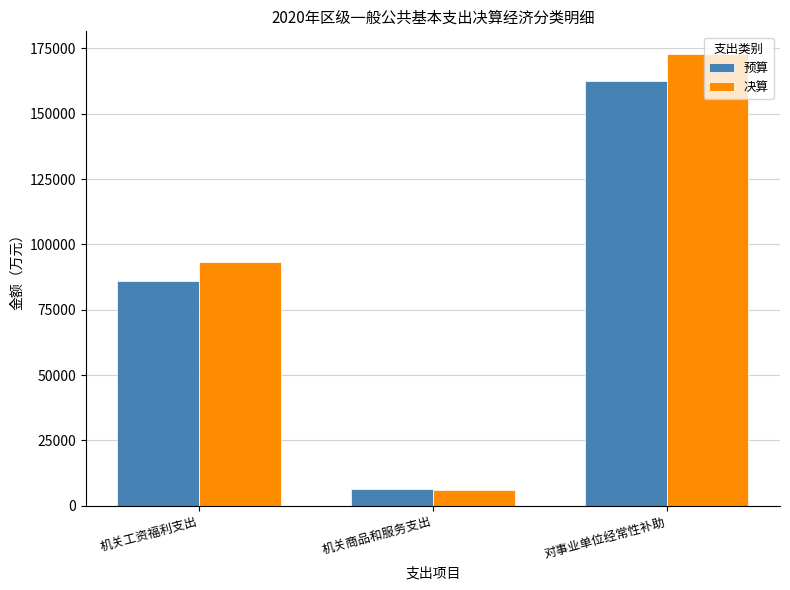

Which series changed the most between 机关工资福利支出 and 对事业单位经常性补助?

决算